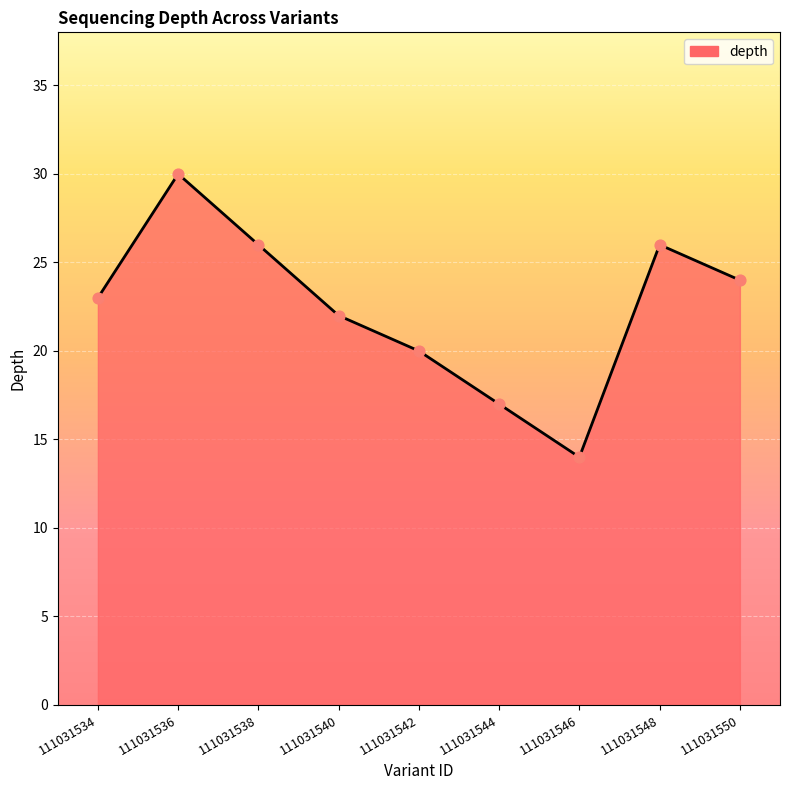

Approximately how many times larger is the value at 111031536 compared to 111031534?

1.3